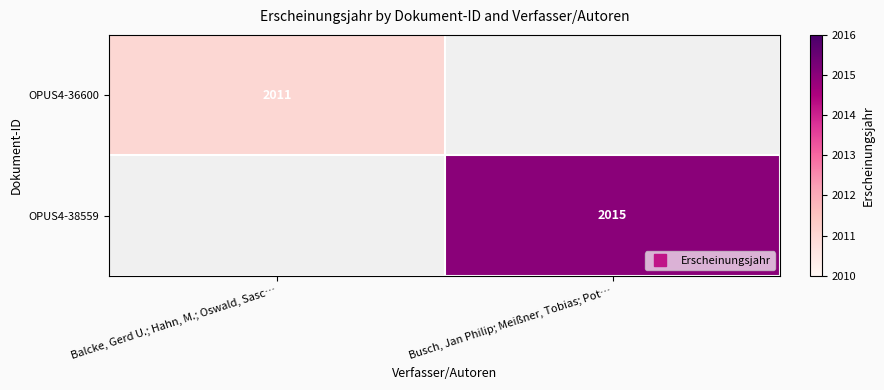

What is the sum of all OPUS4-38559 values?

2015